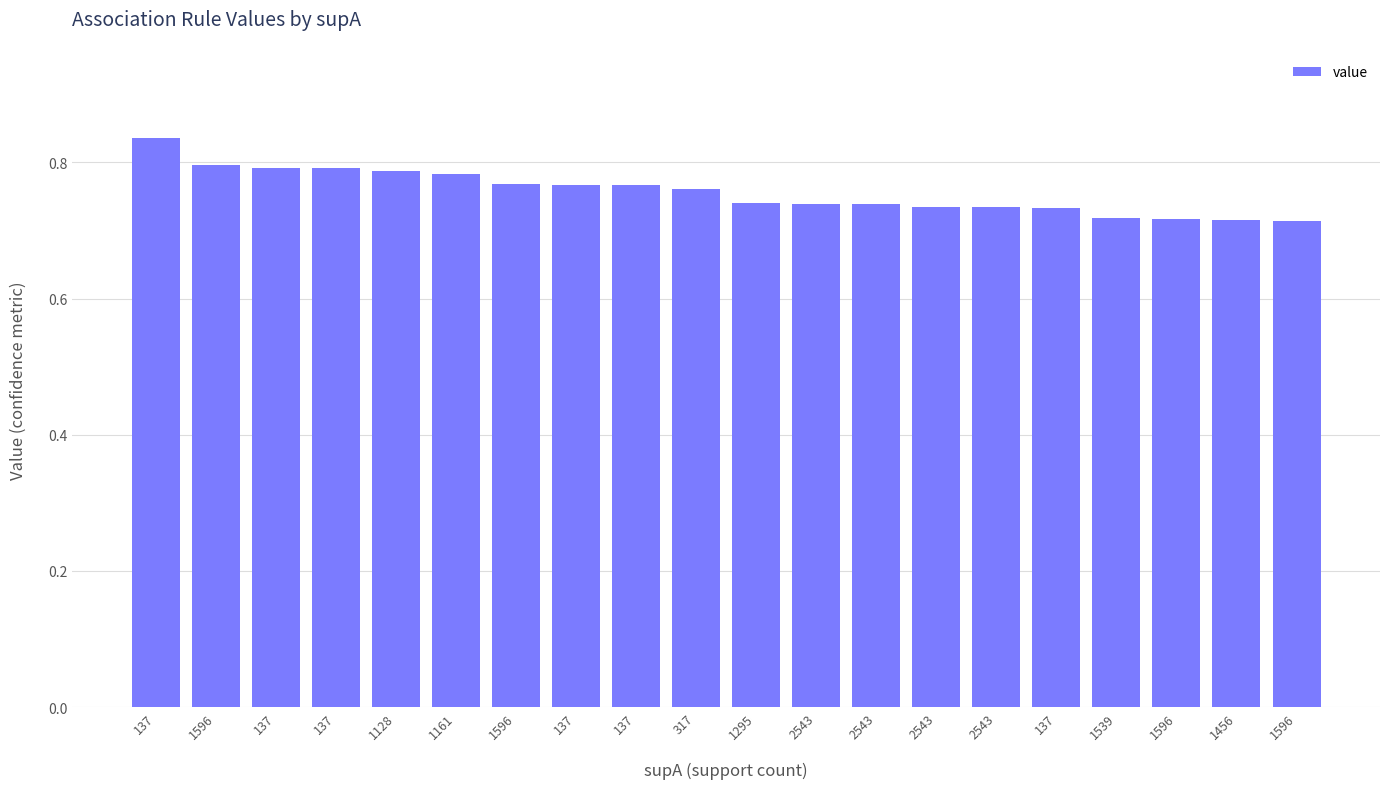

At which label is the value closest to 0?

1596